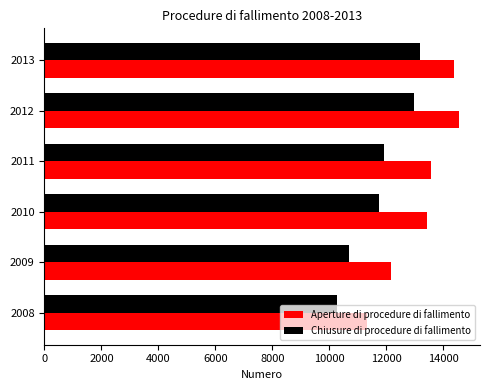

Which category has the lowest value in the Aperture di procedure di fallimento series?

2008